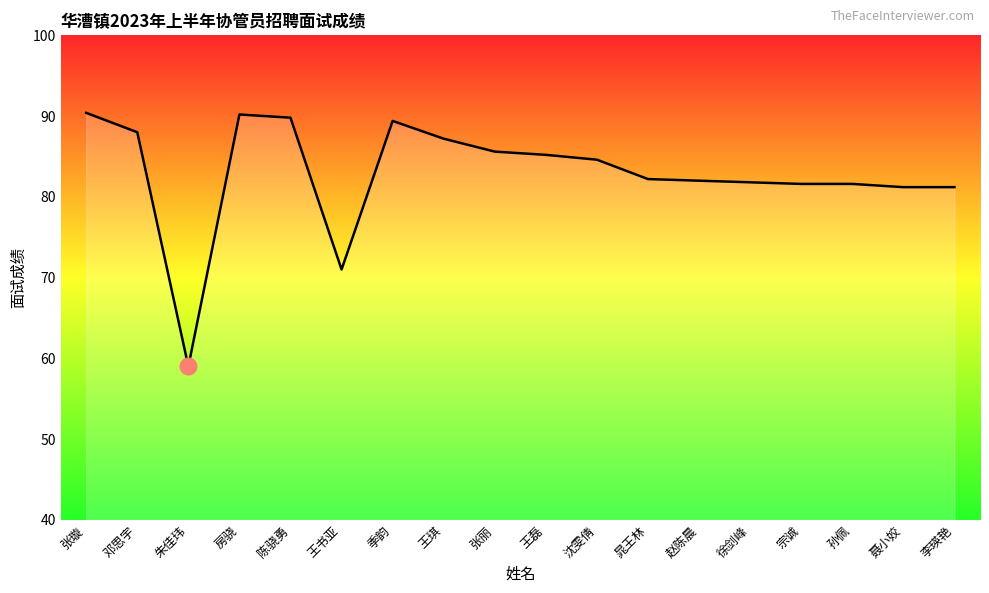

How many values are below 84?

9